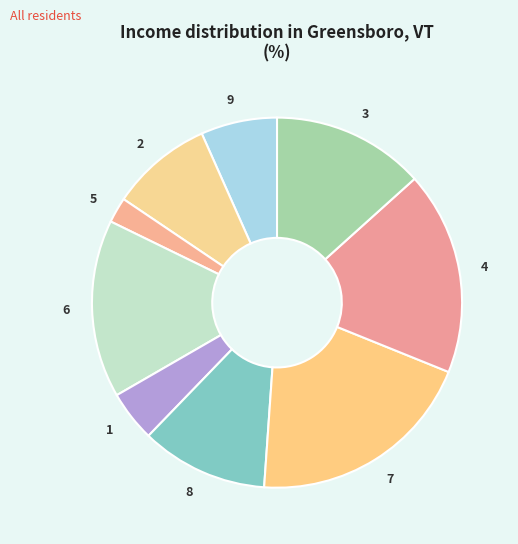

Which slice is the smallest?

5